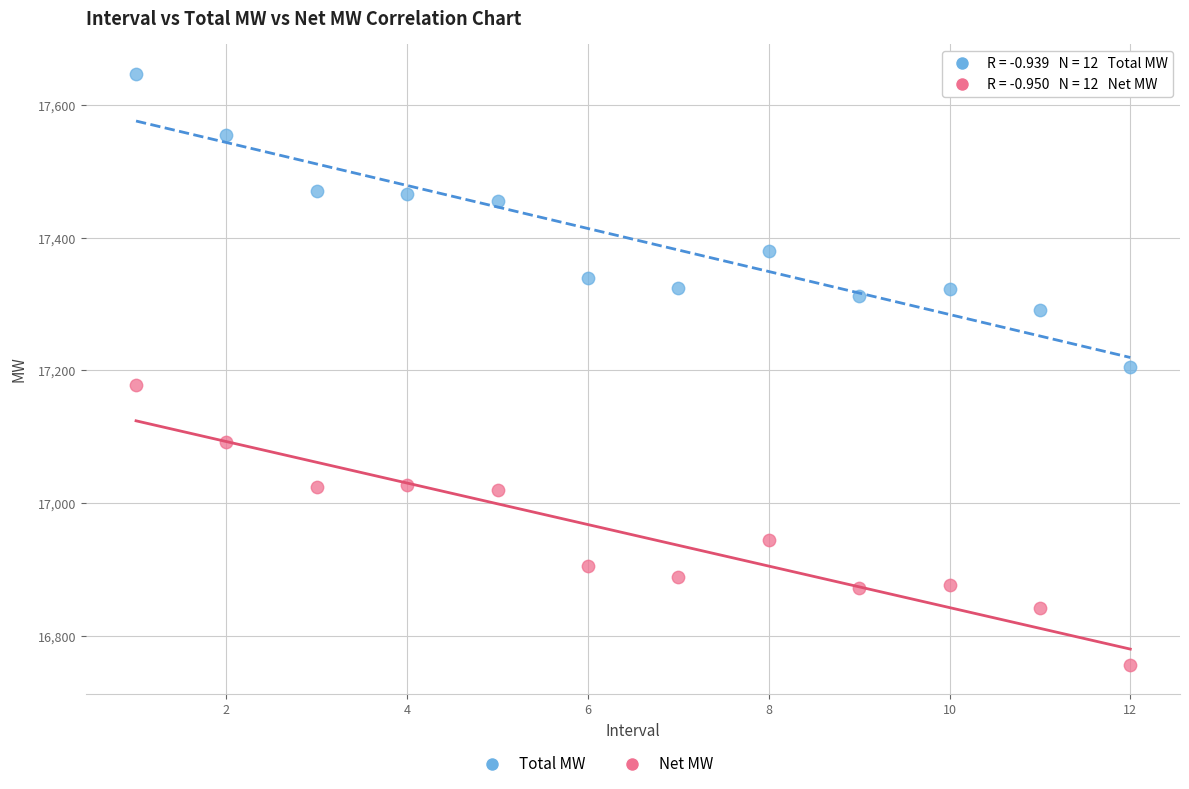

In the Net MW series, what Y value is closest to 16966?

16944.9